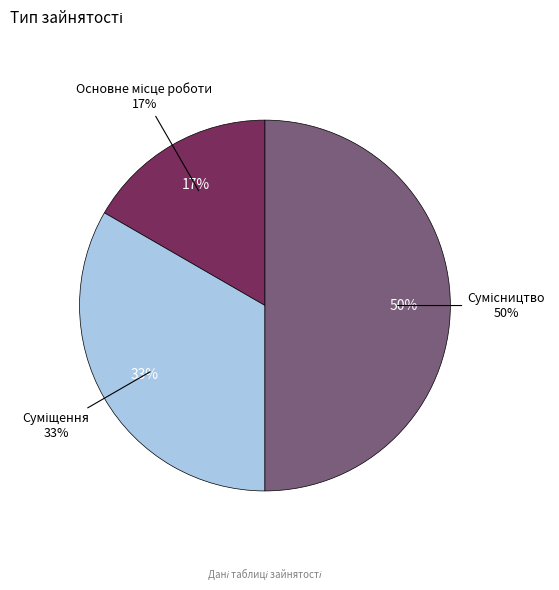

Do Основне місце роботи and Суміщення together represent more than half of the pie?

No